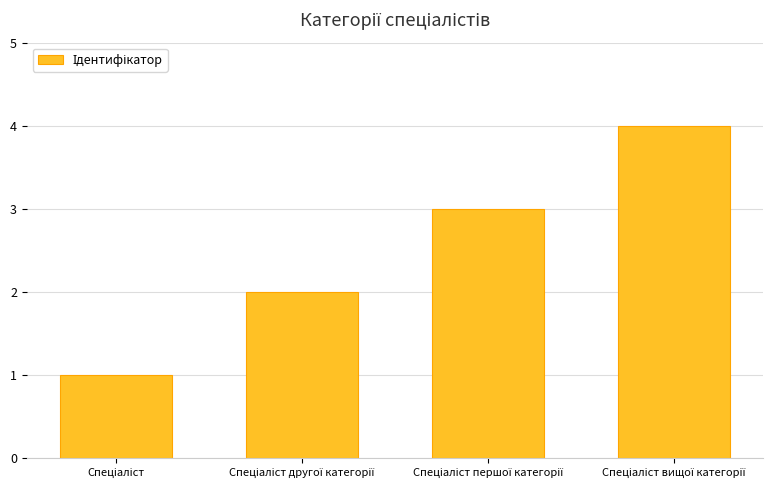

How many bars are there in total?

4